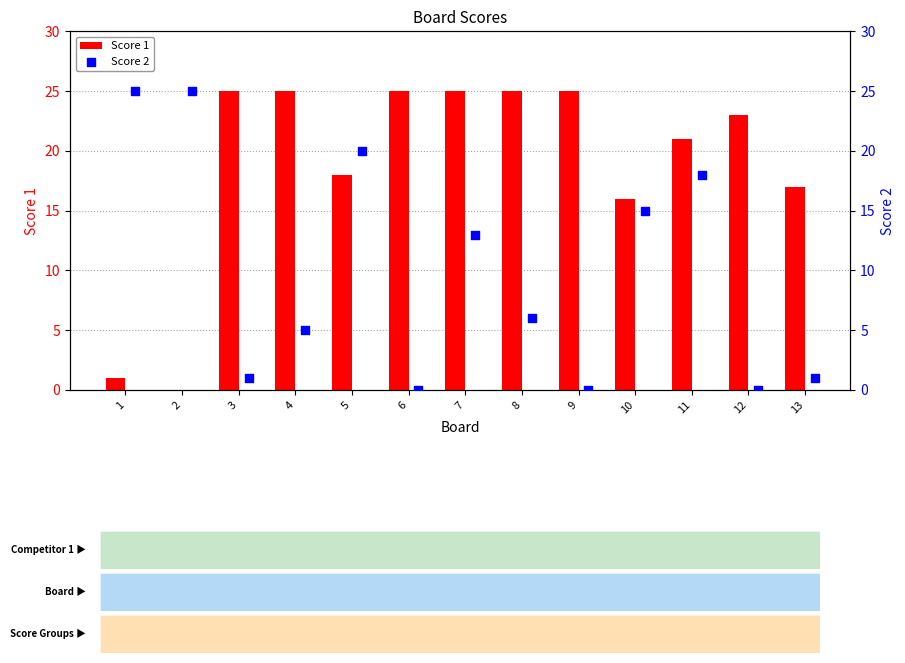

At how many categories does at least one series exceed 11?

13